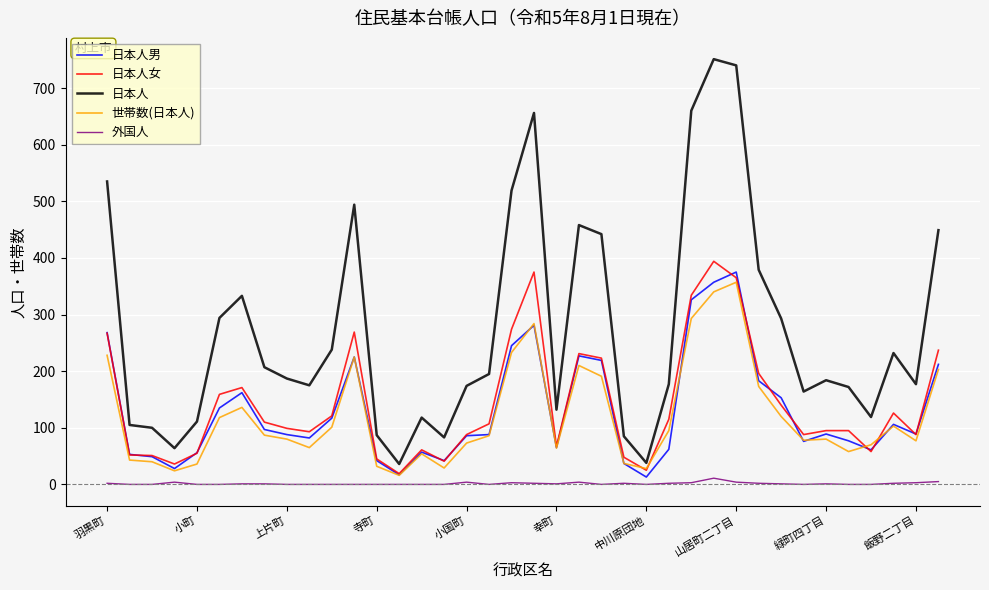

Count the number of data series in this chart.

5